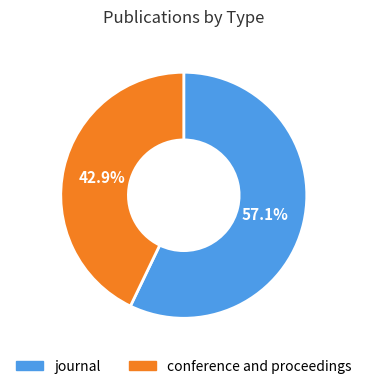

Does journal represent more than half of the total?

Yes